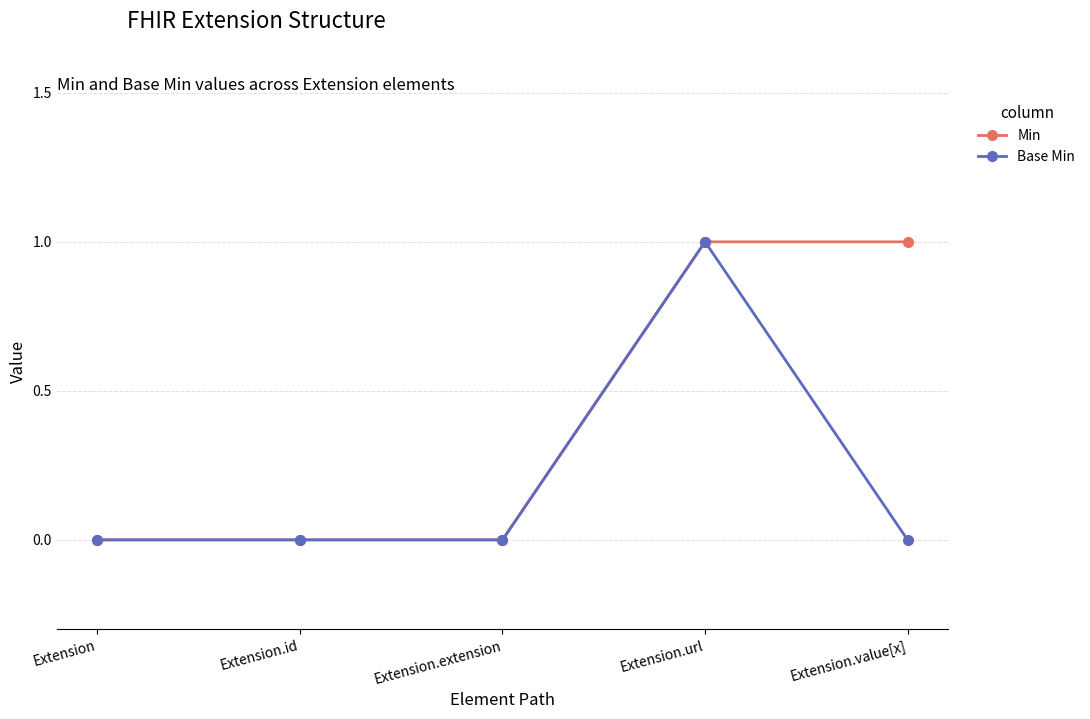

Does the chart have visible grid lines?

Yes